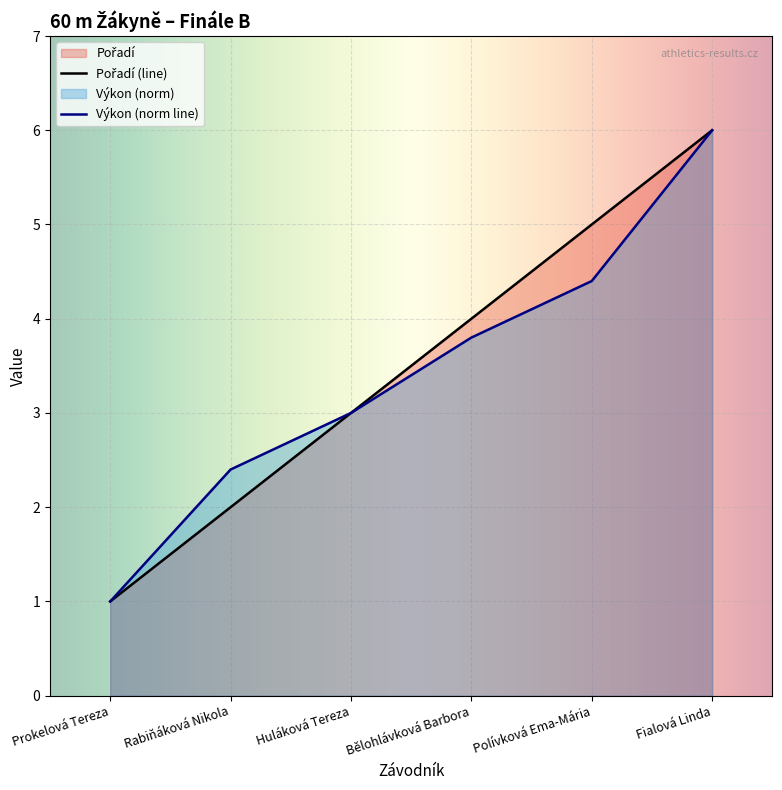

Which category has the highest value in the Pořadí series?

Fialová Linda